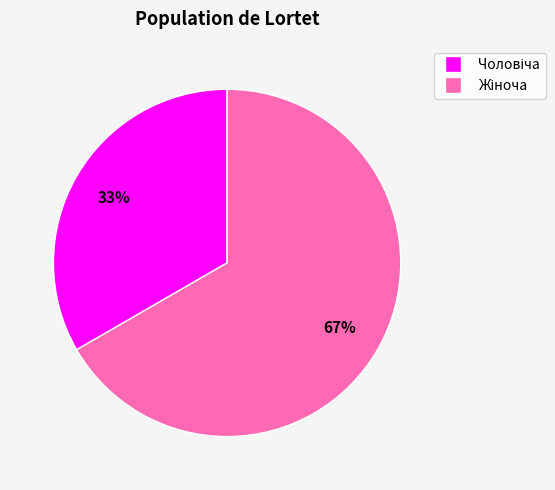

To the nearest percent, what is the average slice percentage?

50%